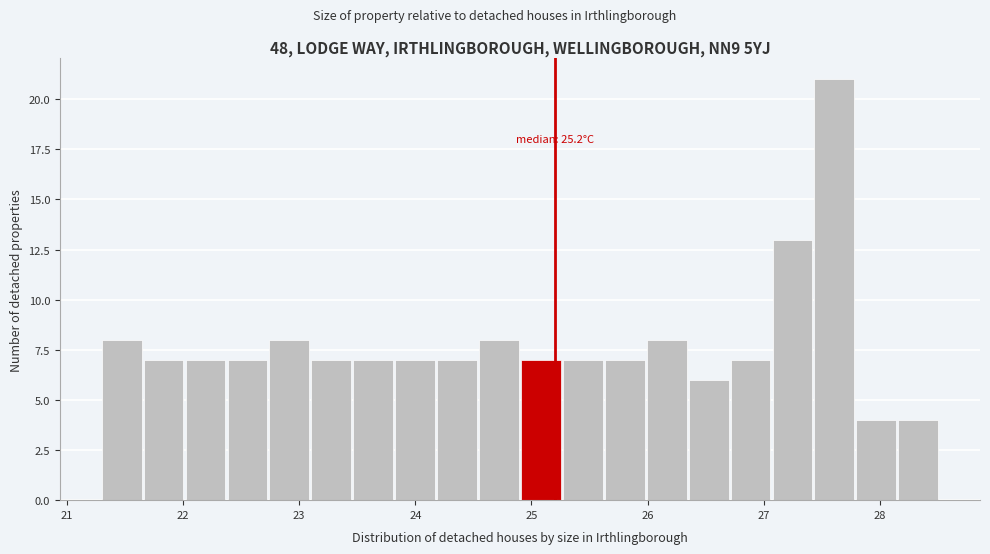

Around what value on the x-axis is the tallest bar? Give the approximate position of its centre, as read against the axis.

27.6